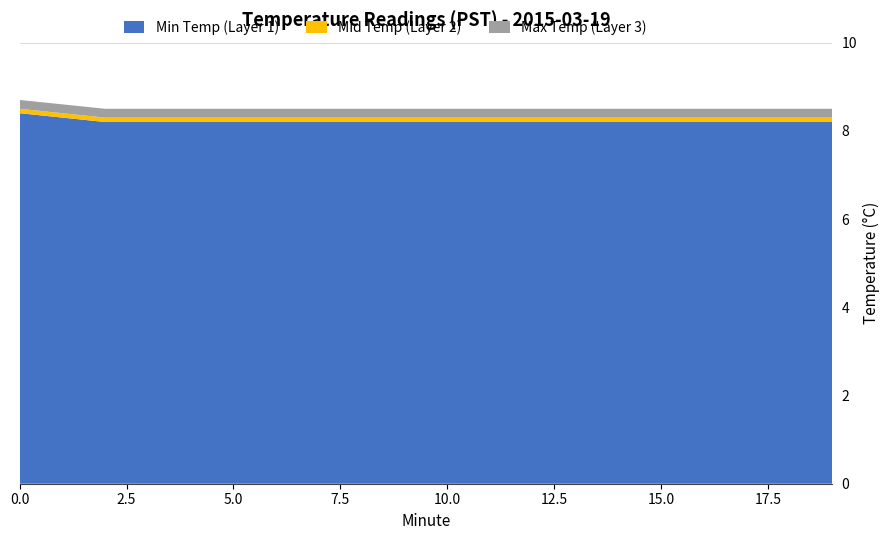

Reading left to right, list all the values displayed in this chart.

Min Temp (Layer 1): 0=8.4	1=8.3	2=8.2	3=8.2	4=8.2	5=8.2	6=8.2	7=8.2	8=8.2	9=8.2	10=8.2	11=8.2	12=8.2	13=8.2	14=8.2	15=8.2	16=8.2	17=8.2	18=8.2	19=8.2
Mid Temp (Layer 2): 0=0.1	1=0.1	2=0.1	3=0.1	4=0.1	5=0.1	6=0.1	7=0.1	8=0.1	9=0.1	10=0.1	11=0.1	12=0.1	13=0.1	14=0.1	15=0.1	16=0.1	17=0.1	18=0.1	19=0.1
Max Temp (Layer 3): 0=0.2	1=0.2	2=0.2	3=0.2	4=0.2	5=0.2	6=0.2	7=0.2	8=0.2	9=0.2	10=0.2	11=0.2	12=0.2	13=0.2	14=0.2	15=0.2	16=0.2	17=0.2	18=0.2	19=0.2